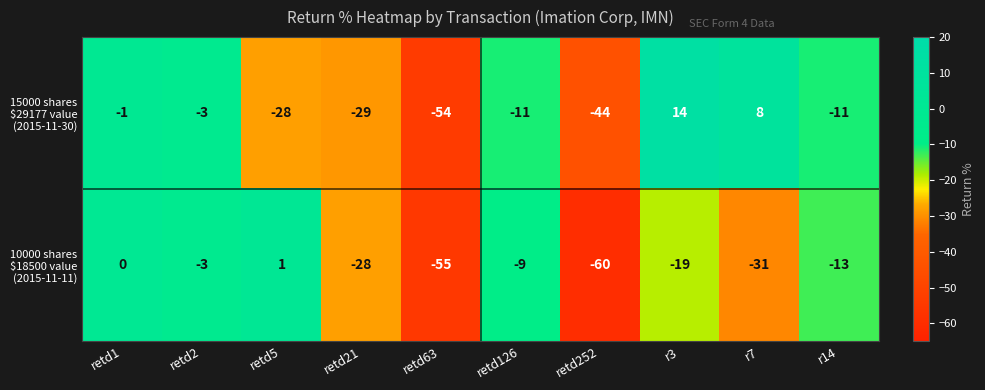

Which label corresponds to the largest value in the chart?

r3